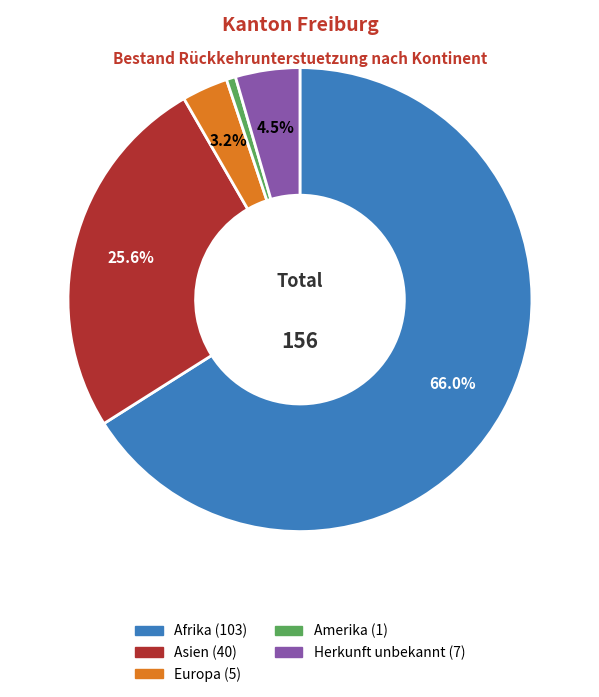

How many segments does this pie chart have?

5